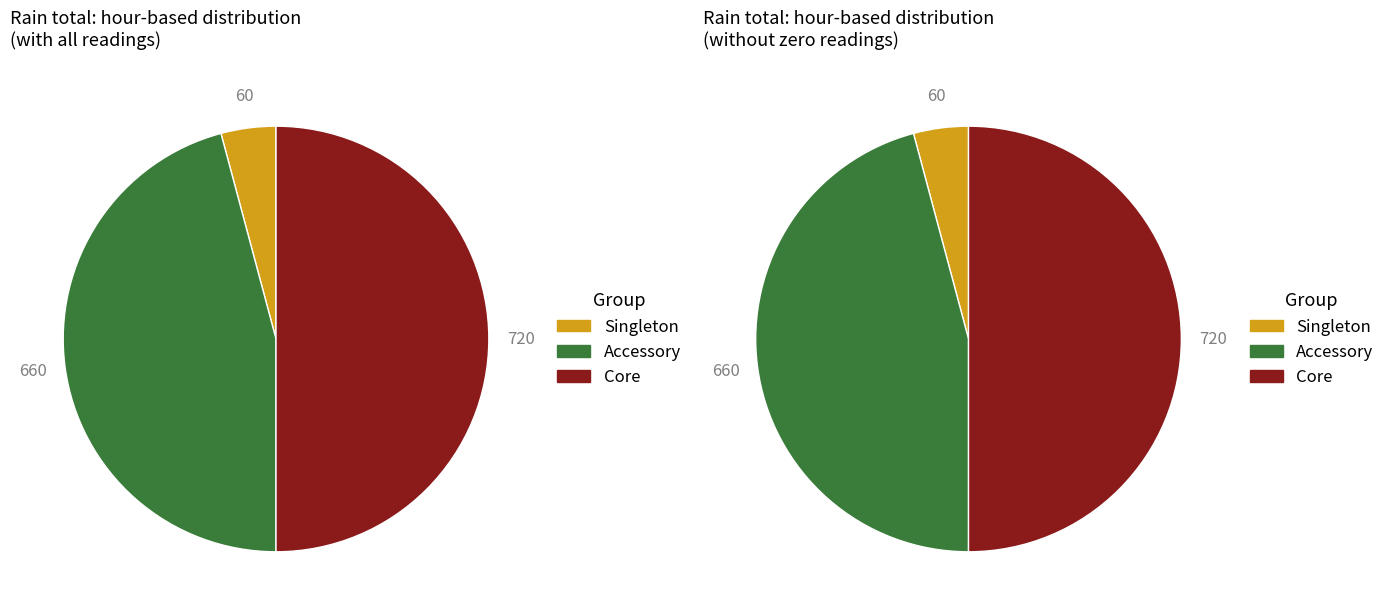

Is it true that Hour 14 is 0% of the pie?

True